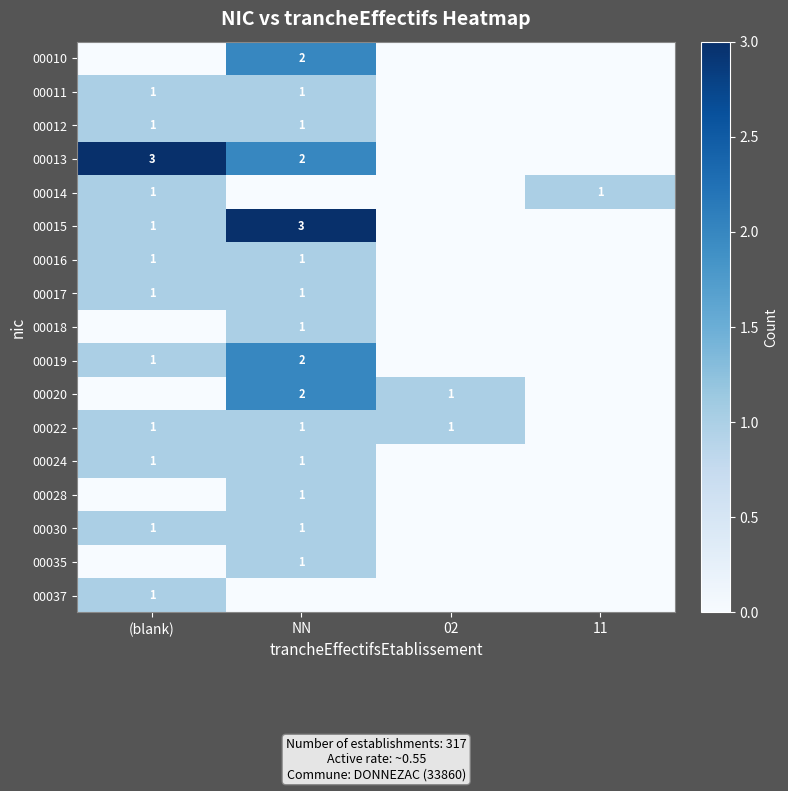

The value of 00011 at (blank) is 1. True or false?

True